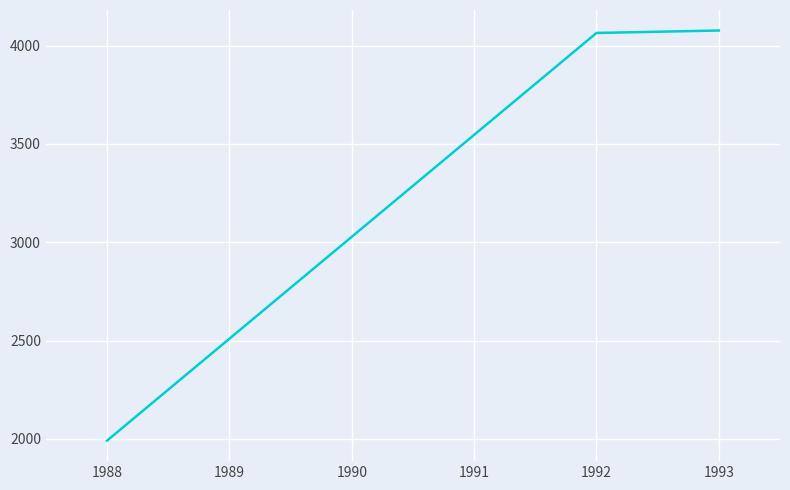

What is the ratio of the value at 1992 to the value at 1993?

1.0